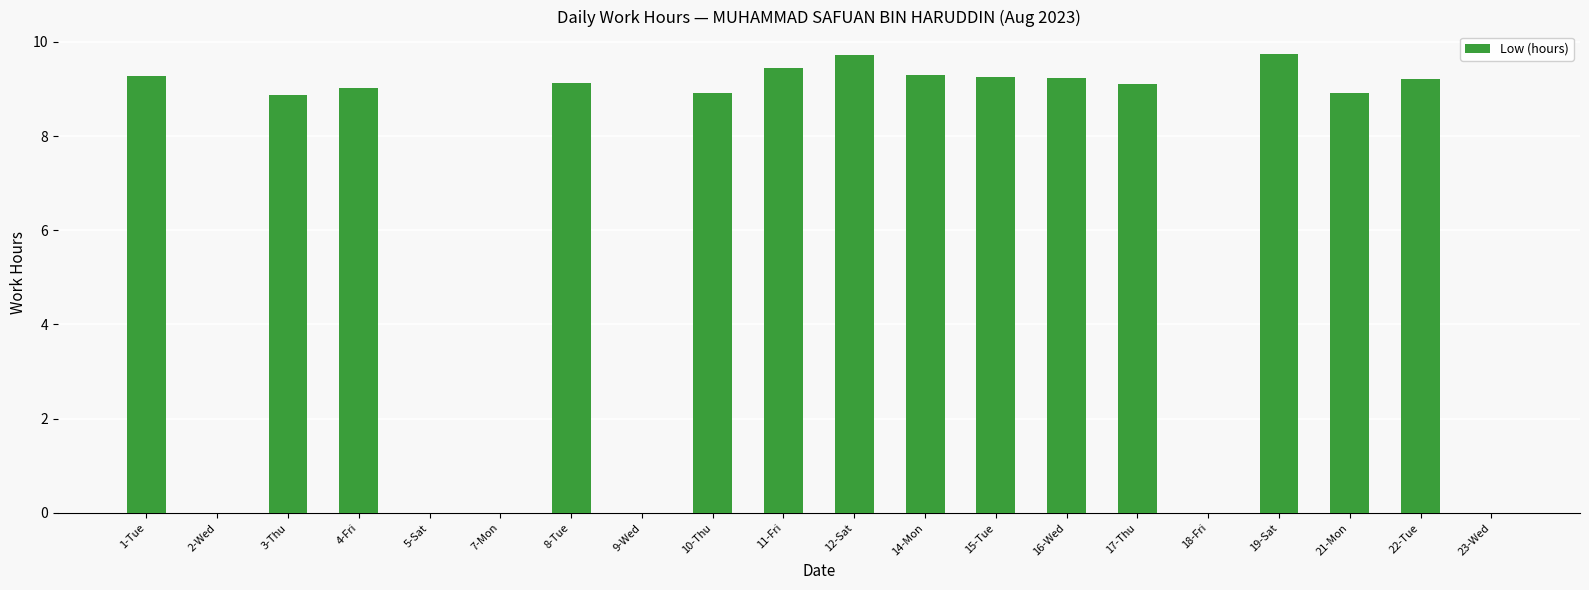

Between 4-Fri and 5-Sat, which is larger?

4-Fri